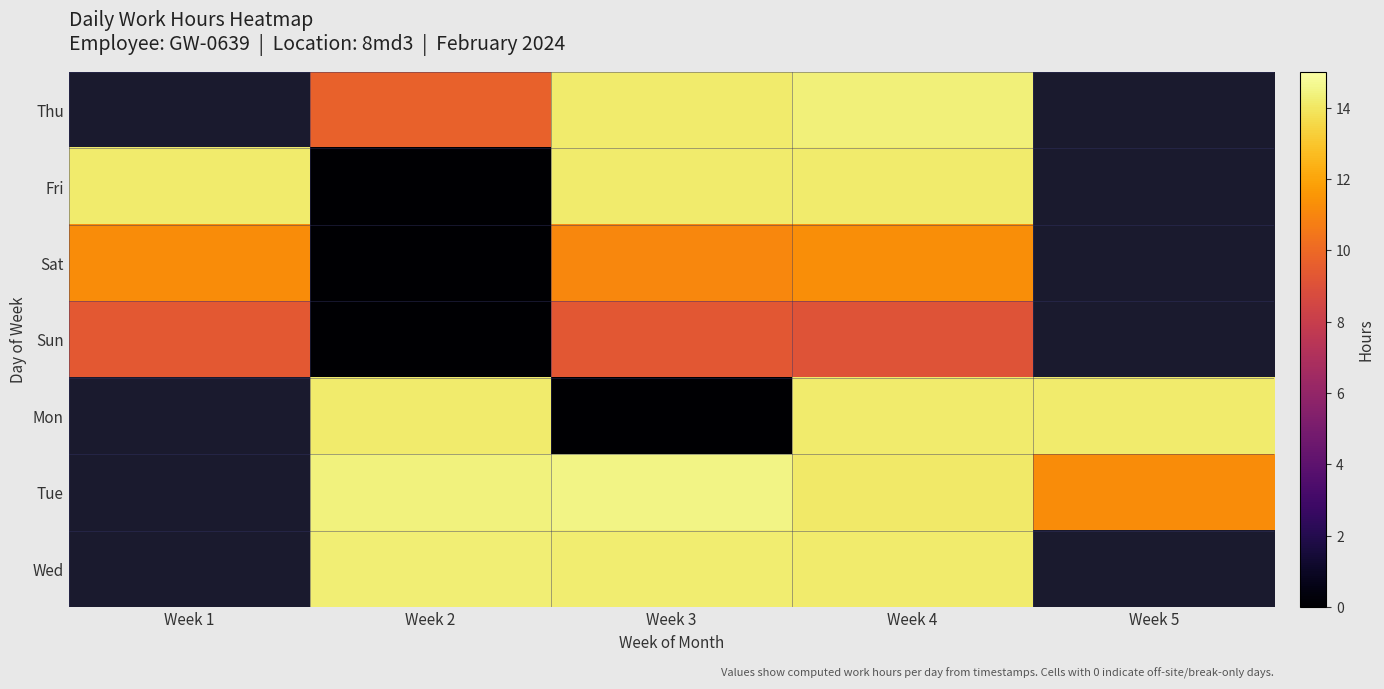

At Week 4, list the series in order from largest to smallest.

Thu, Mon, Fri, Wed, Tue, Sat, Sun